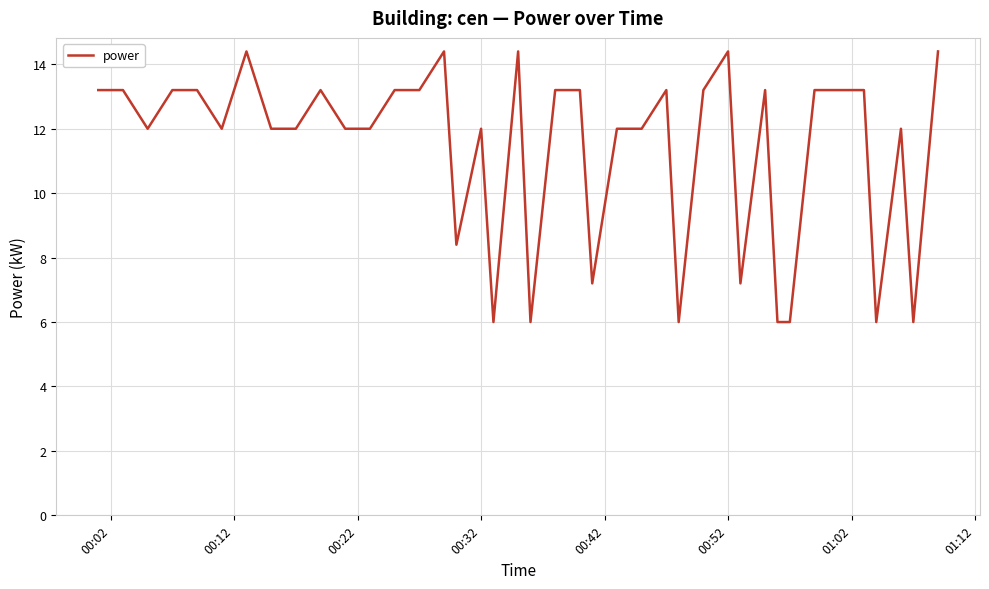

What is the smallest value displayed?

6.0